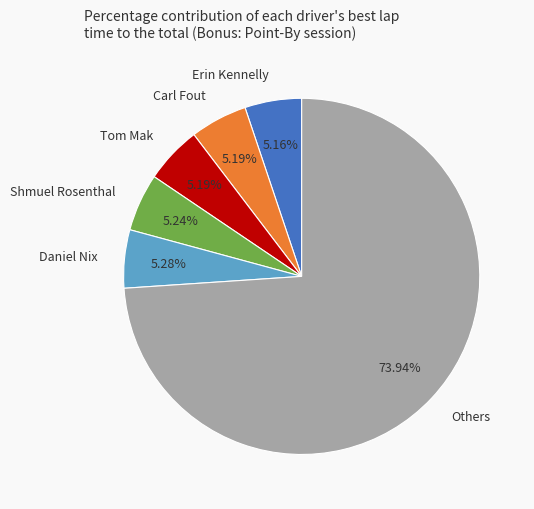

Which category has the biggest portion of the pie?

Others